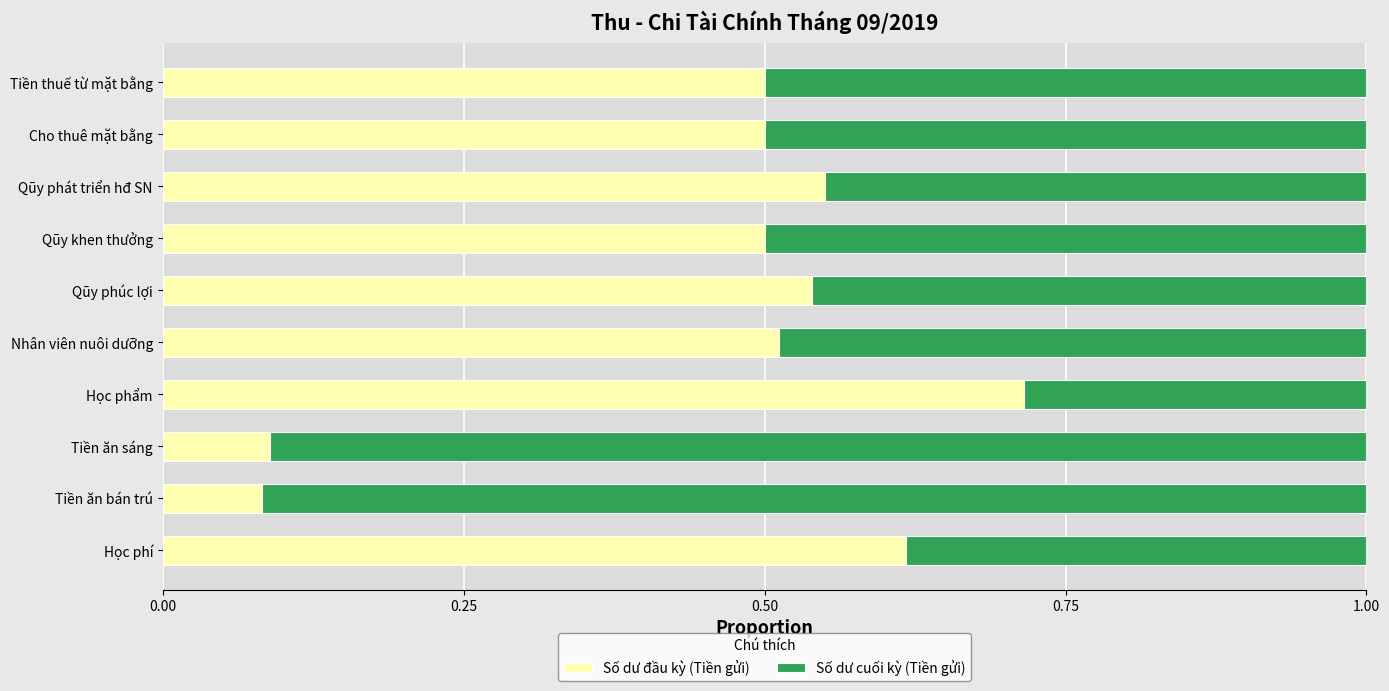

What is the total value across all series at Qũy khen thưởng?

1.0